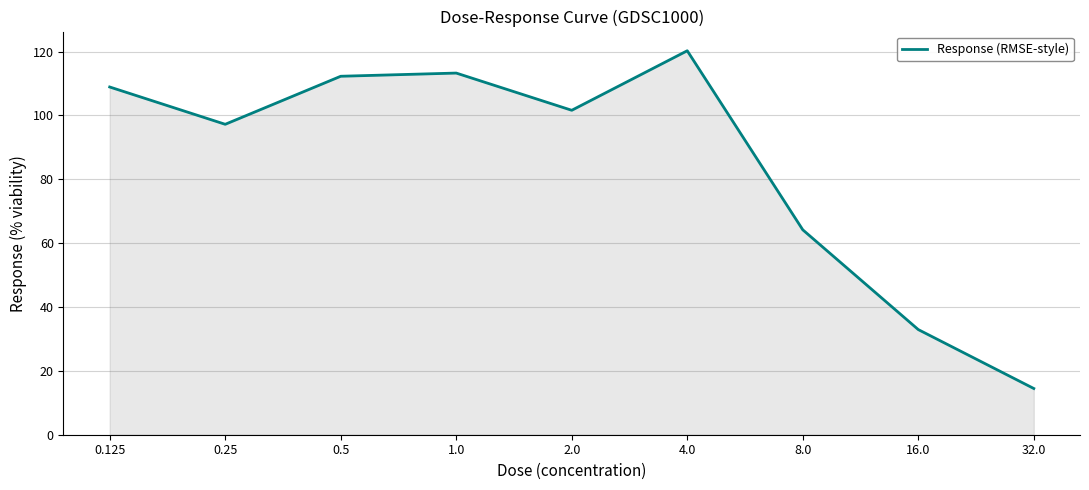

What is the greatest value displayed?

120.2